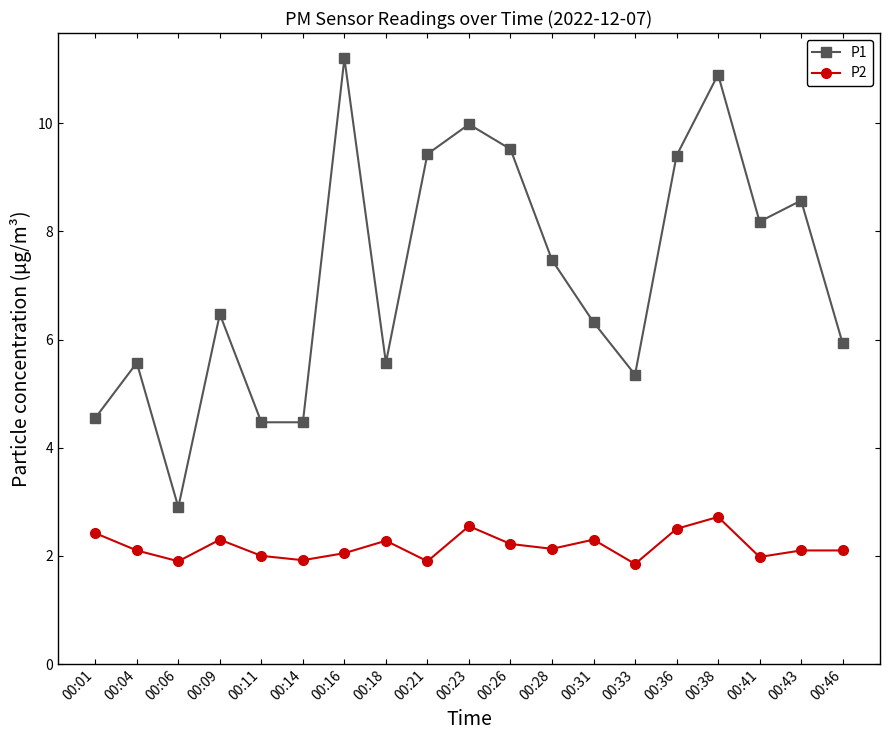

Does the chart display data point markers on the line(s)?

Yes